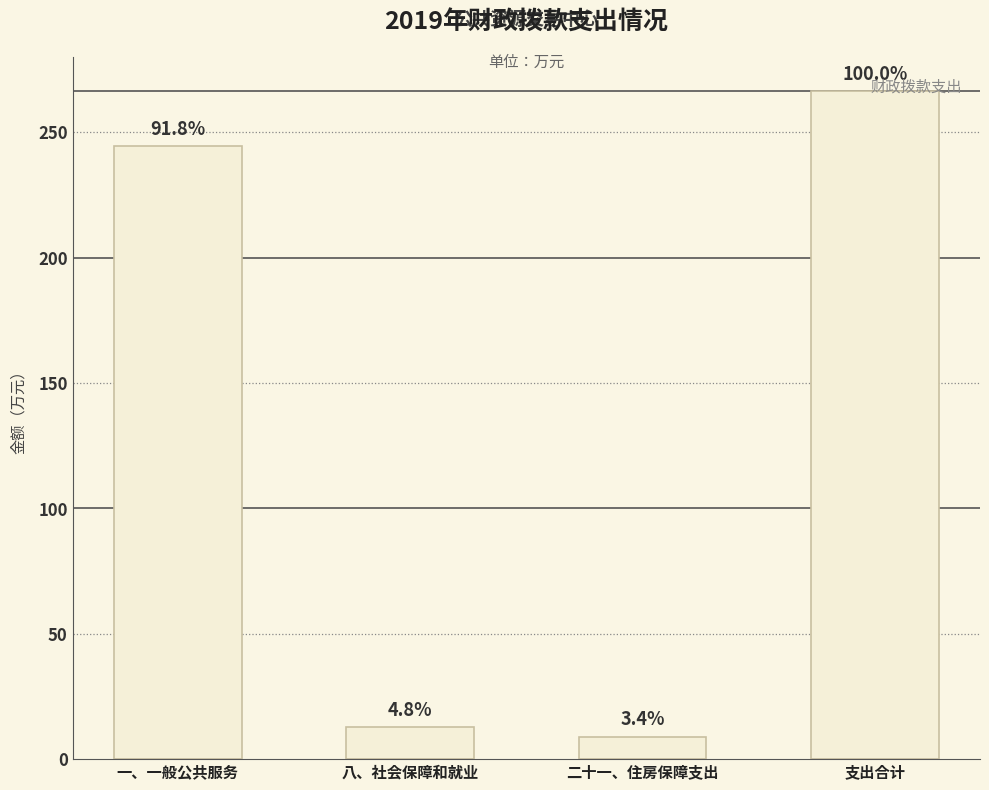

Does the chart contain any negative values?

No